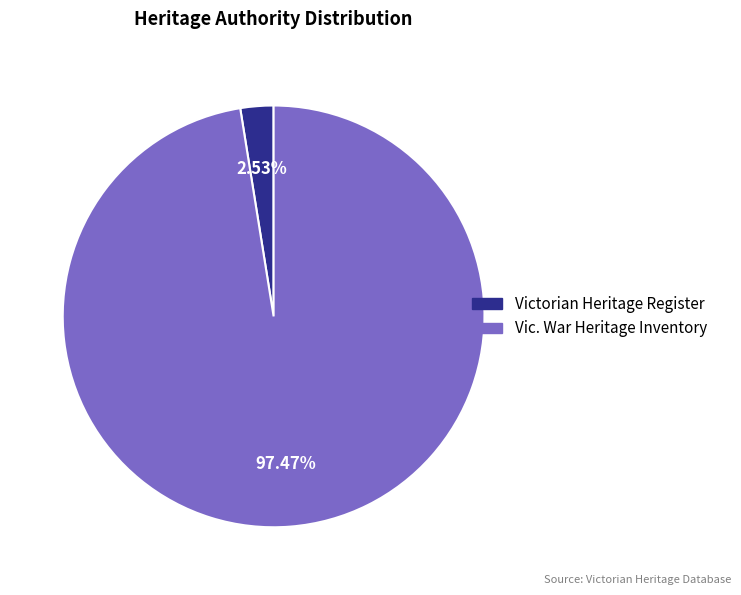

What percentage is NOT represented by Victorian Heritage Register?

97.5%